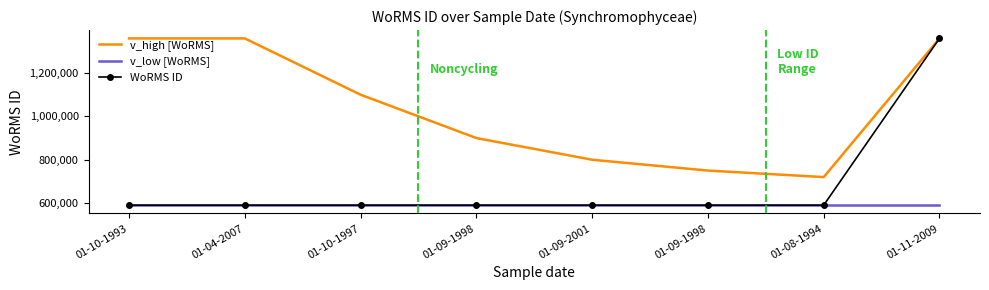

At which category is the sum across all series the highest?

01-11-2009